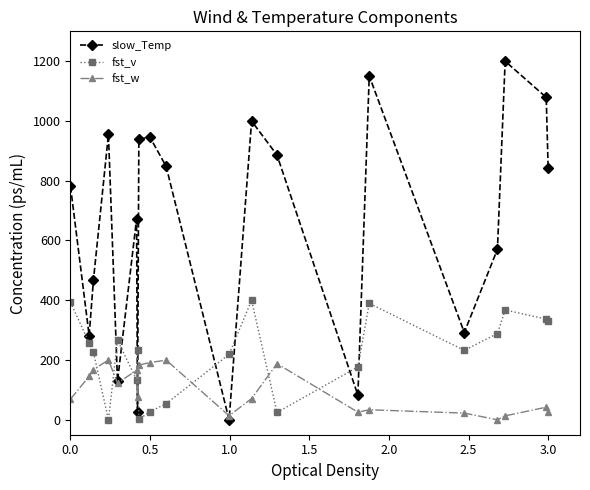

Which series has the widest spread of values?

slow_Temp